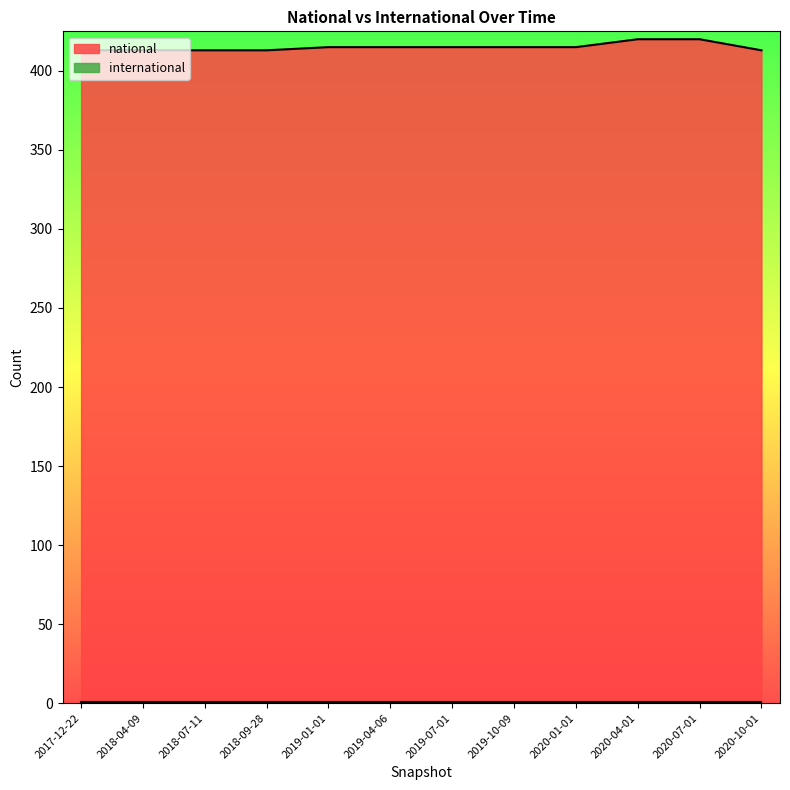

True or false: the data shows 413 at 2018-09-28.

True